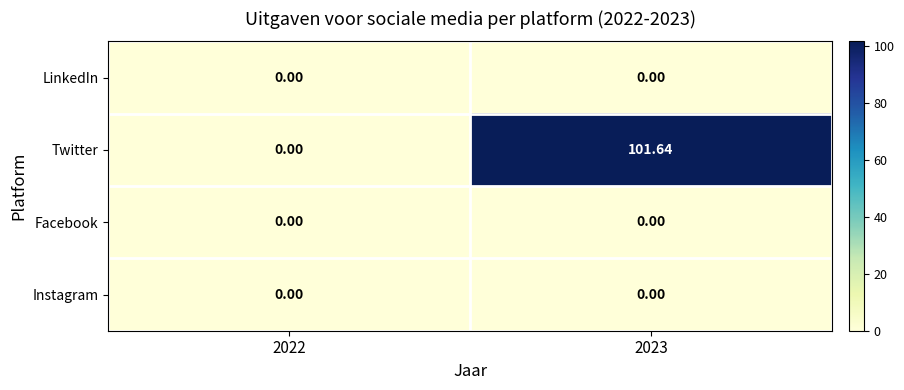

Is the value of Twitter at 2023 greater than the value of Facebook at 2022?

Yes